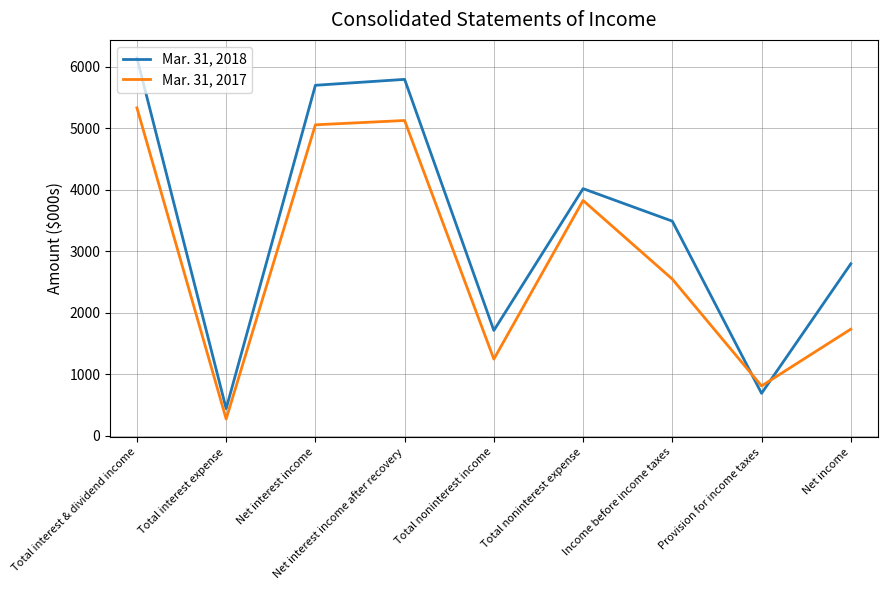

True or false: Mar. 31, 2018 and Mar. 31, 2017 intersect in this chart.

True